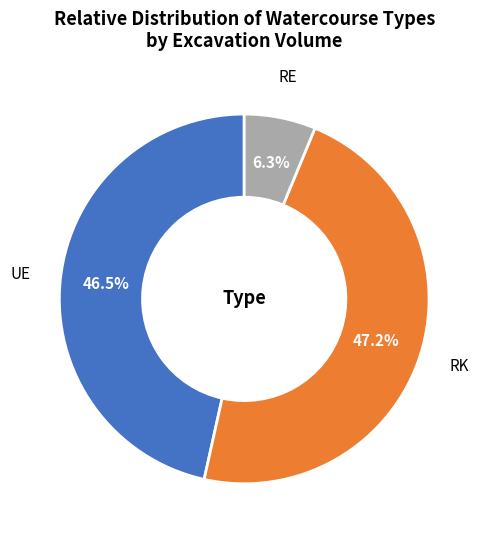

How much of the chart is everything except RK?

52.8%